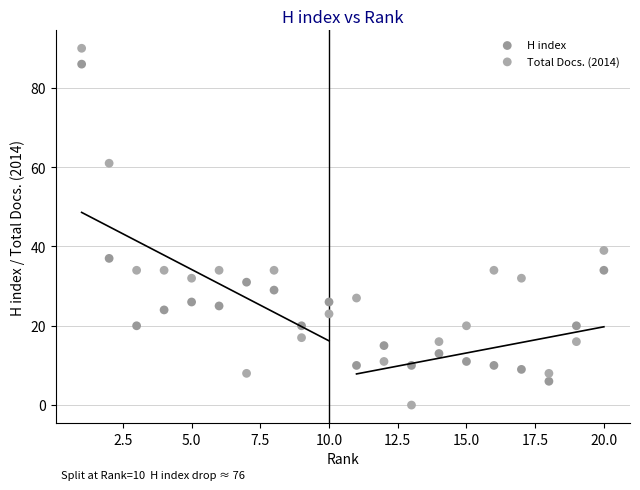

Across all data points, what is the range of X values (max minus min)?

19